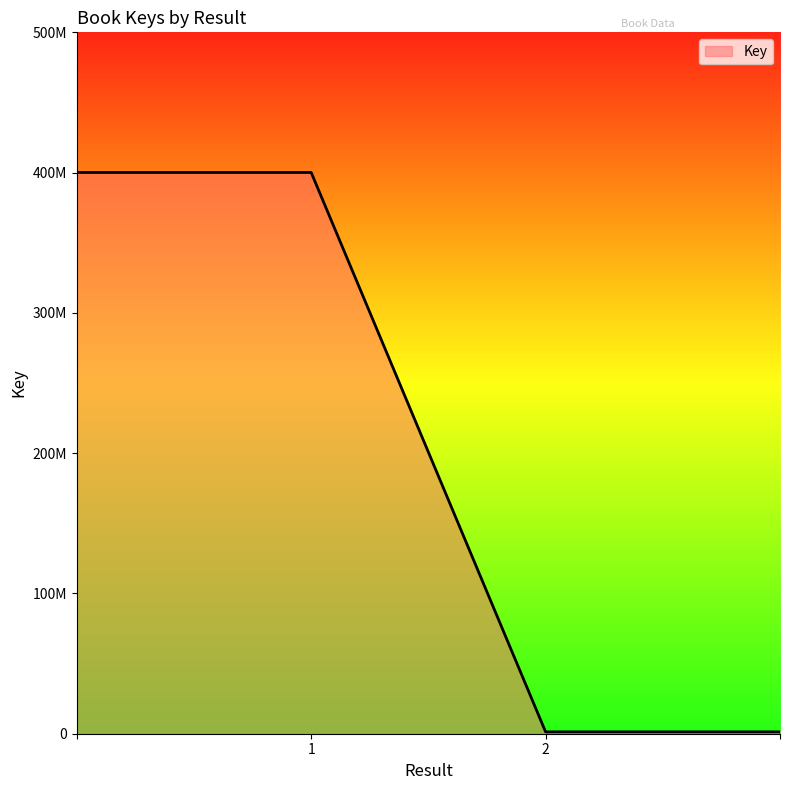

Does the chart display data point markers on the line(s)?

No